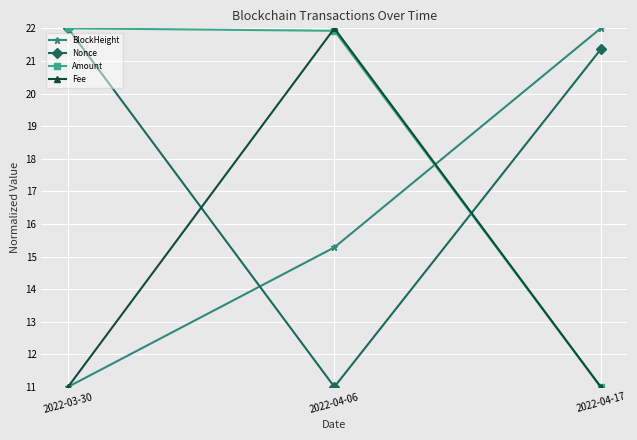

How many series are shown in this chart?

4